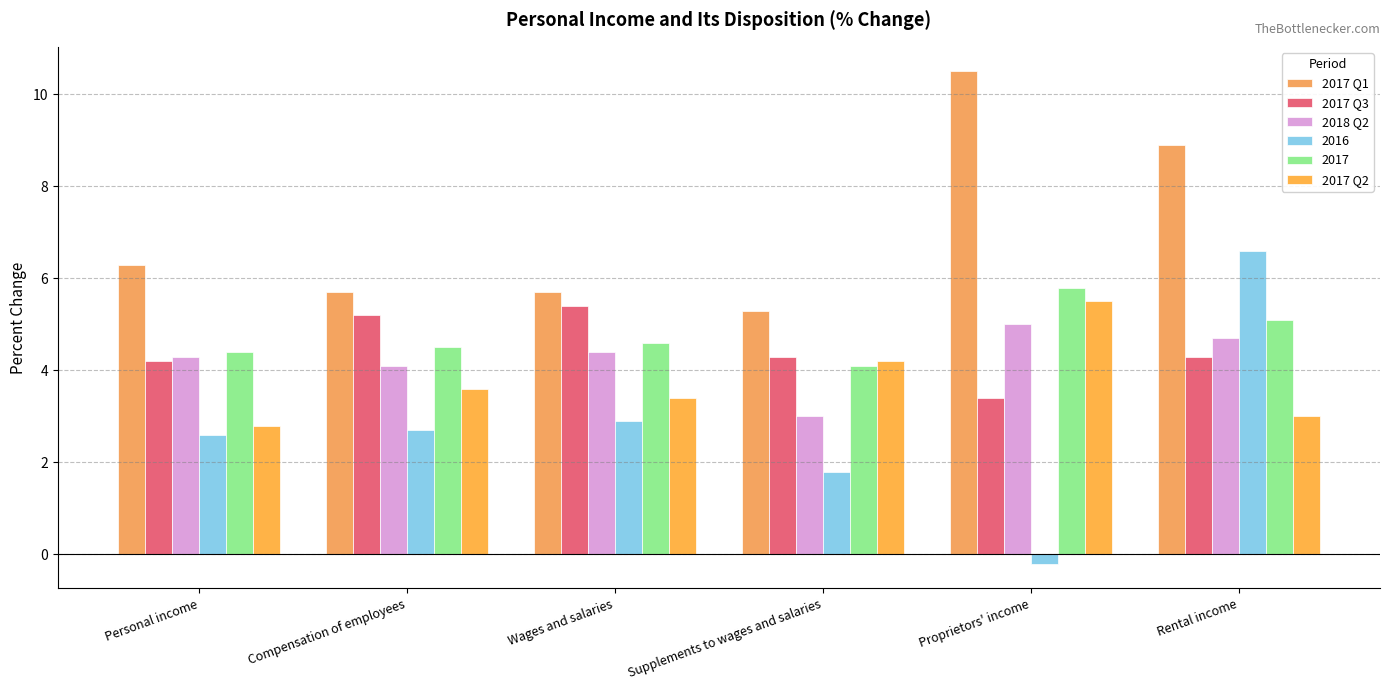

What is the value of the 2017 Q1 bar at the 5th from the left?

10.5